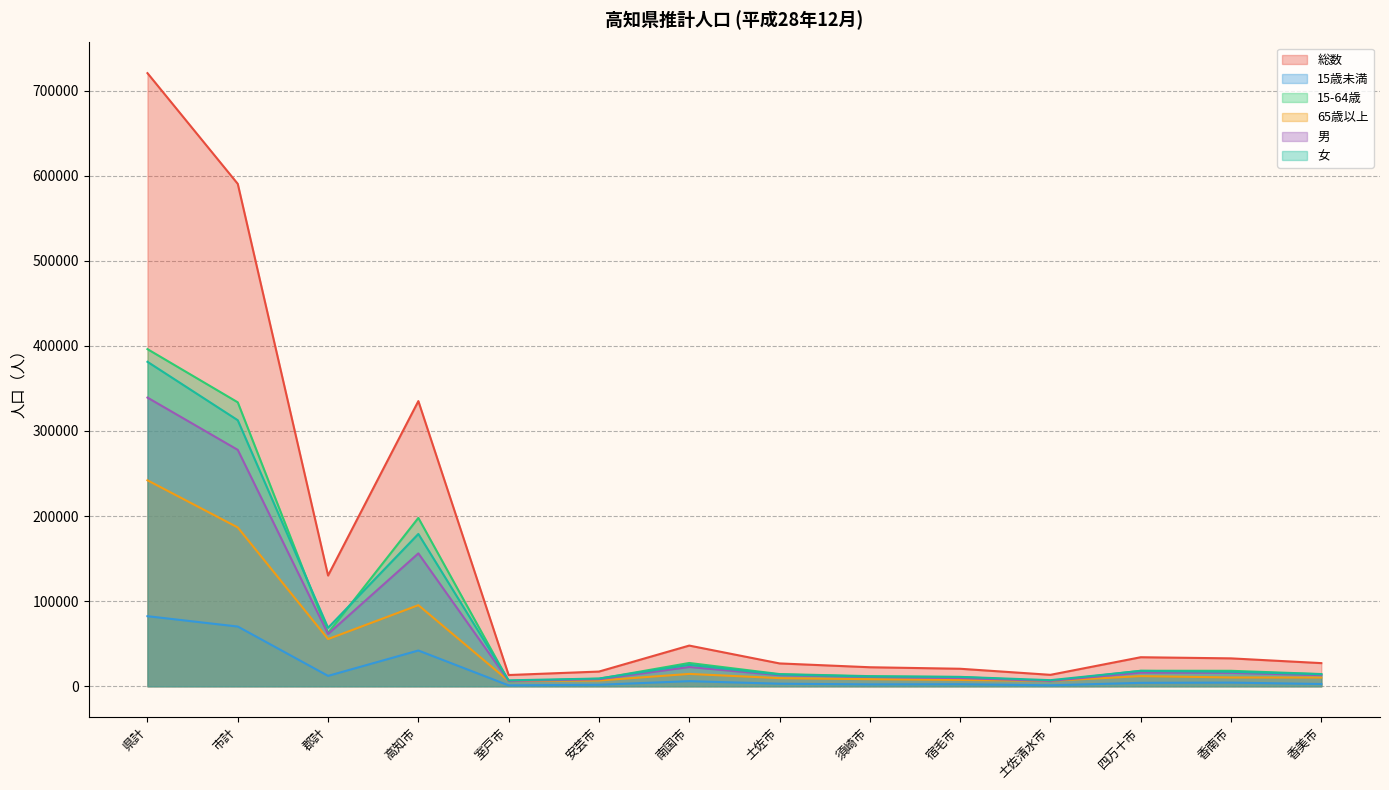

Where is 男 nearest to the value 172721?

高知市